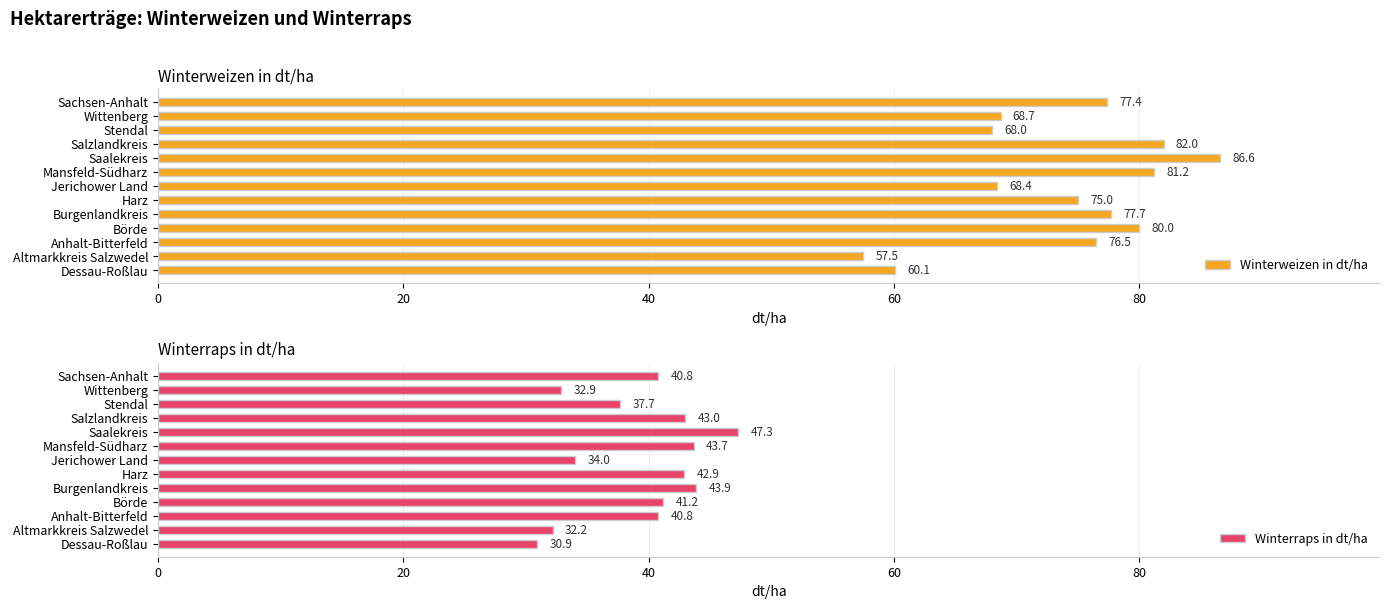

What is the difference between the Winterweizen in dt/ha values at Jerichower Land and Altmarkkreis Salzwedel?

10.9